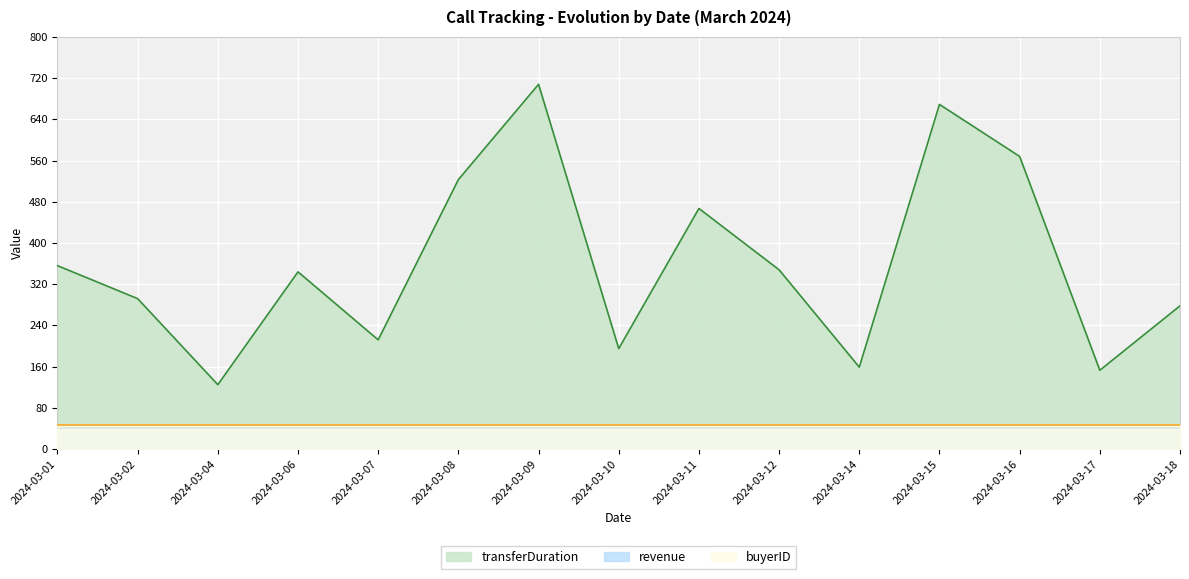

What are all the series names shown in the legend?

transferDuration, revenue, buyerID